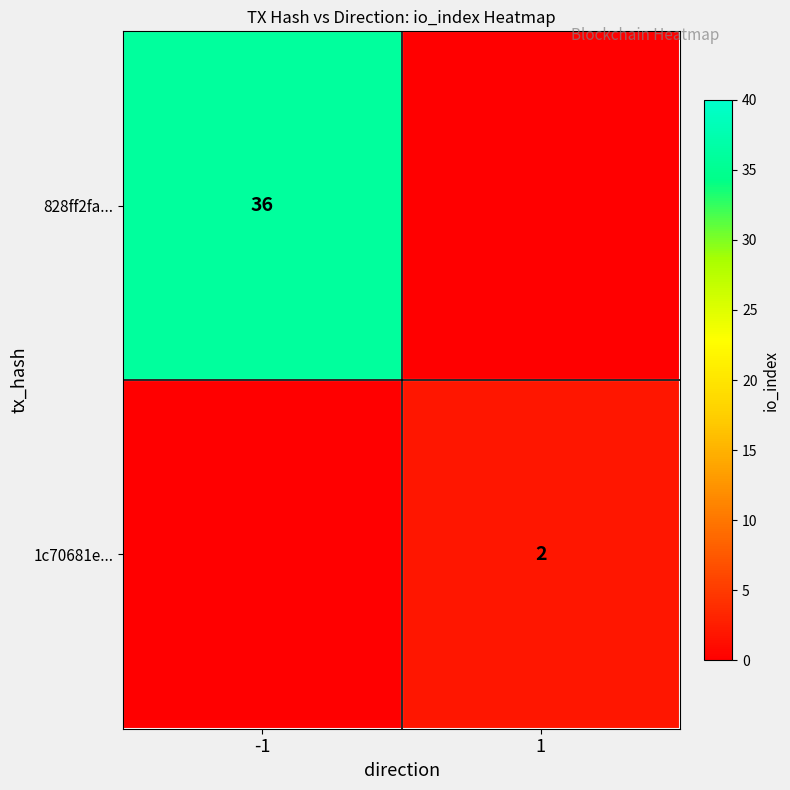

The 828ff2fa... series shows 54 at -1. True or false?

False